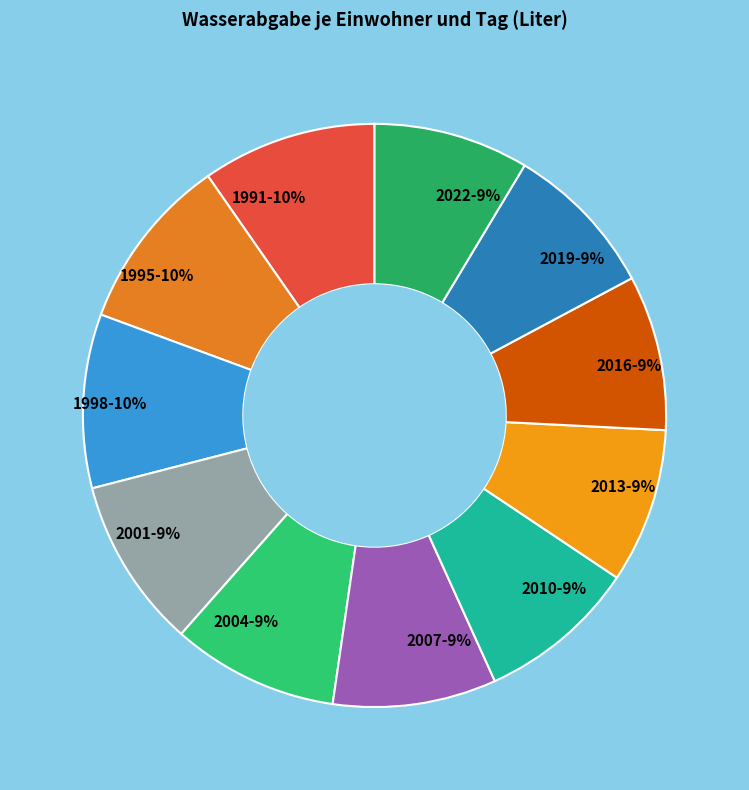

How many segments does this pie chart have?

11